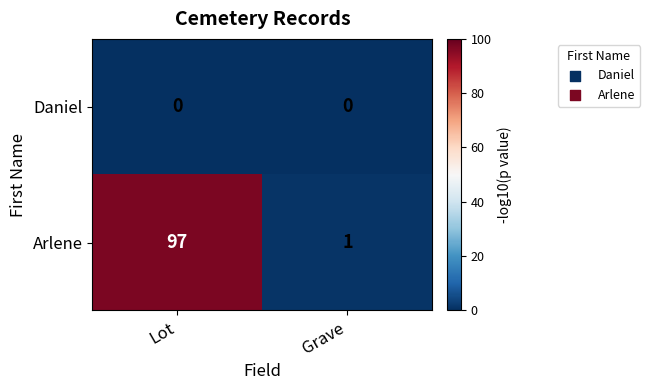

Which category has the highest value across all series?

Lot